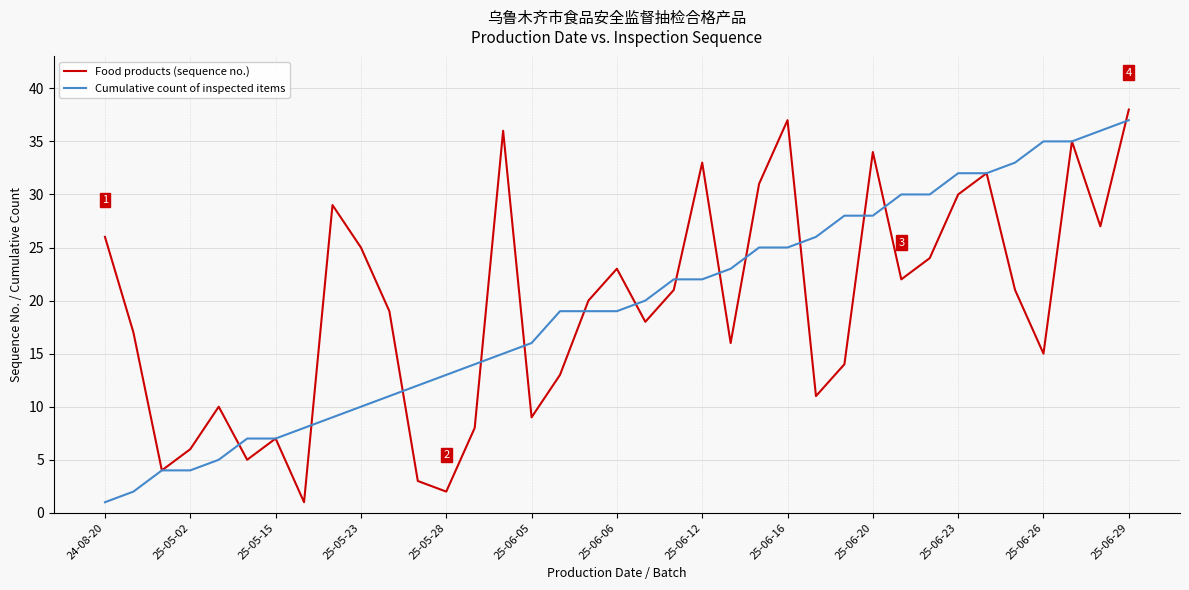

How many lines are shown in the chart?

2